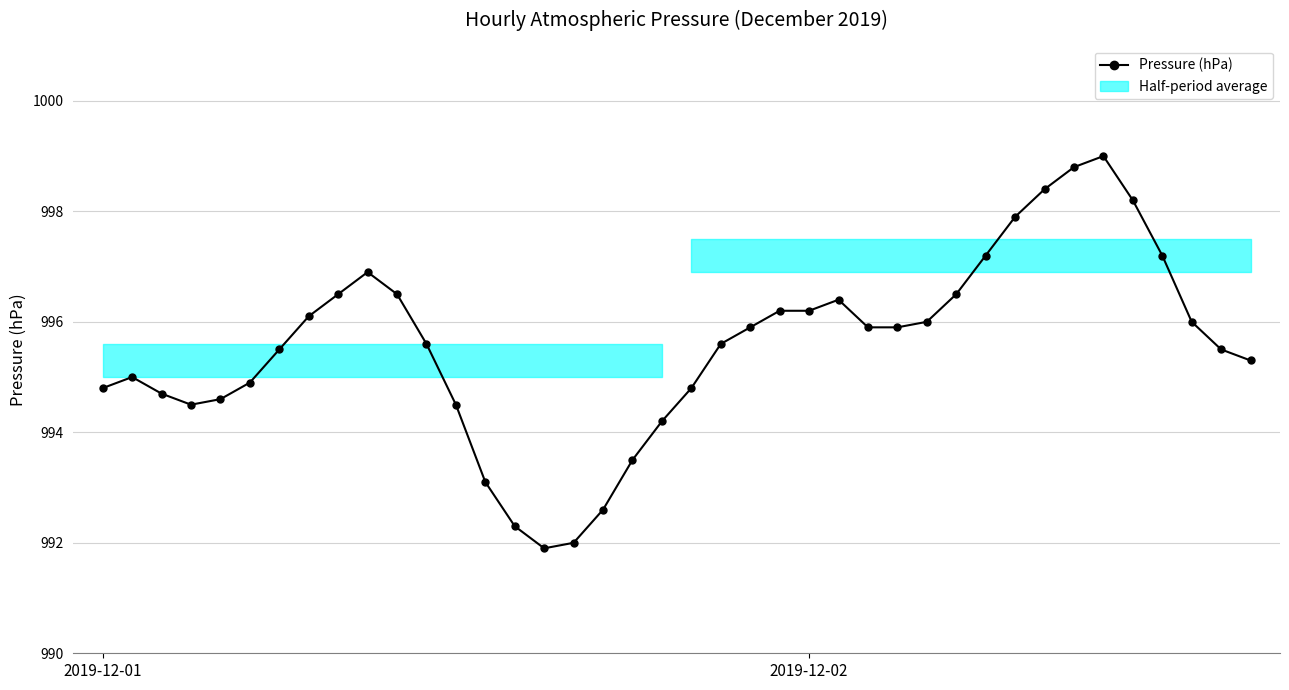

What is the change in value from 35 to 38?

-2.7